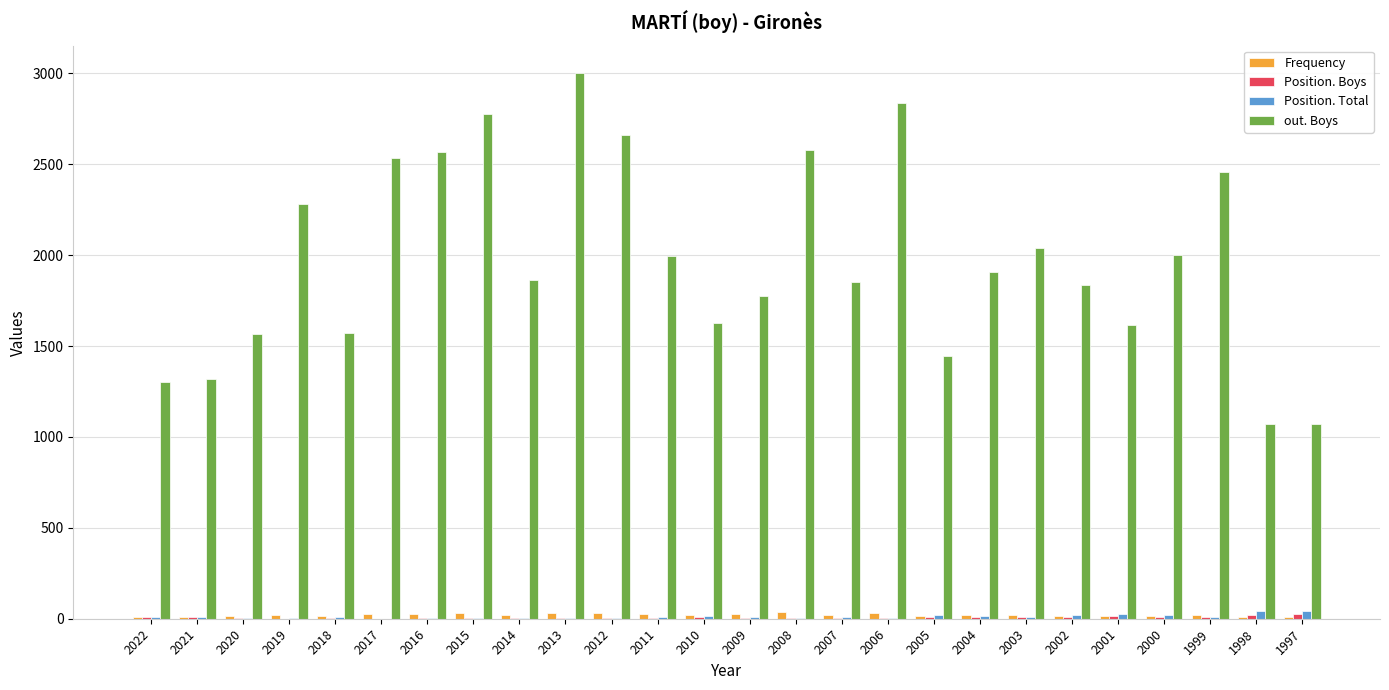

Which series has the largest range (max minus min)?

out. Boys